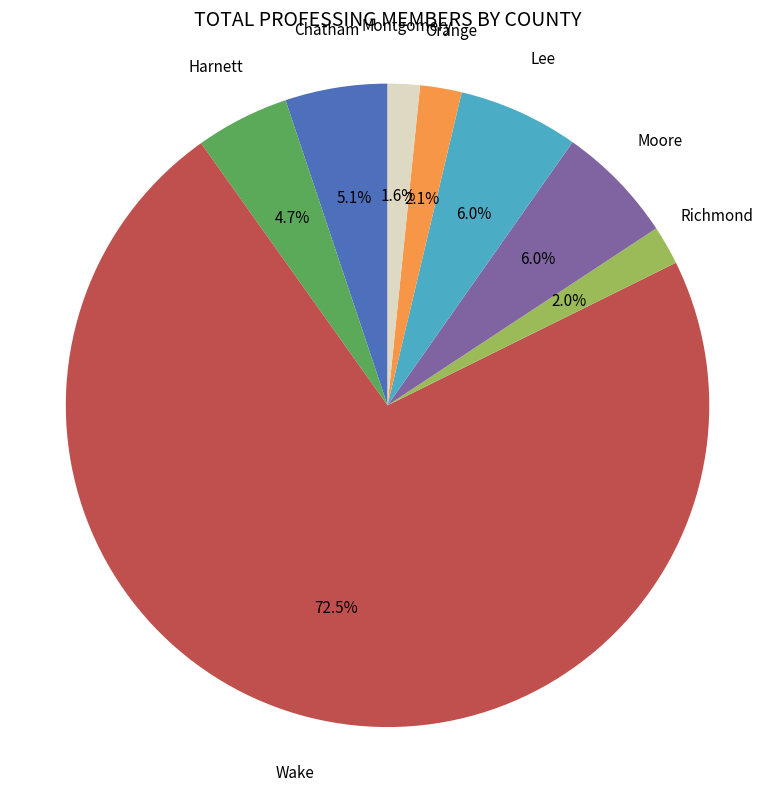

The Chatham slice represents 5% of the pie. True or false?

True